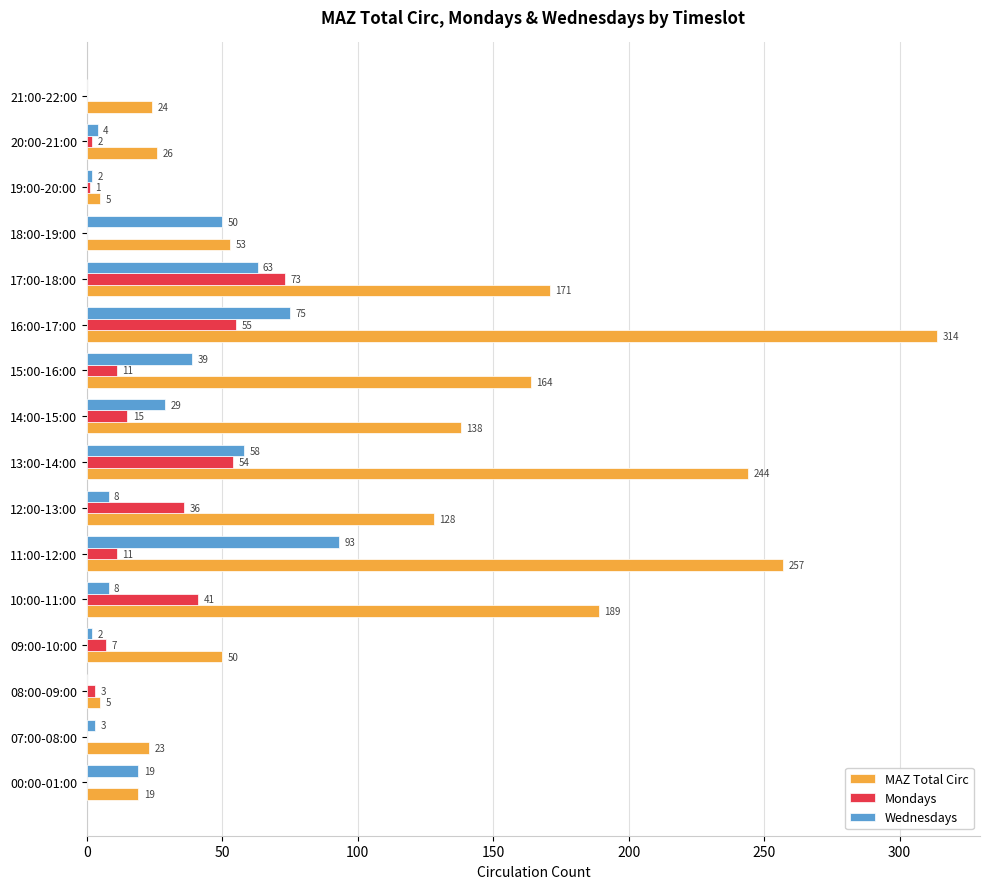

Which series has the largest range (max minus min)?

MAZ Total Circ